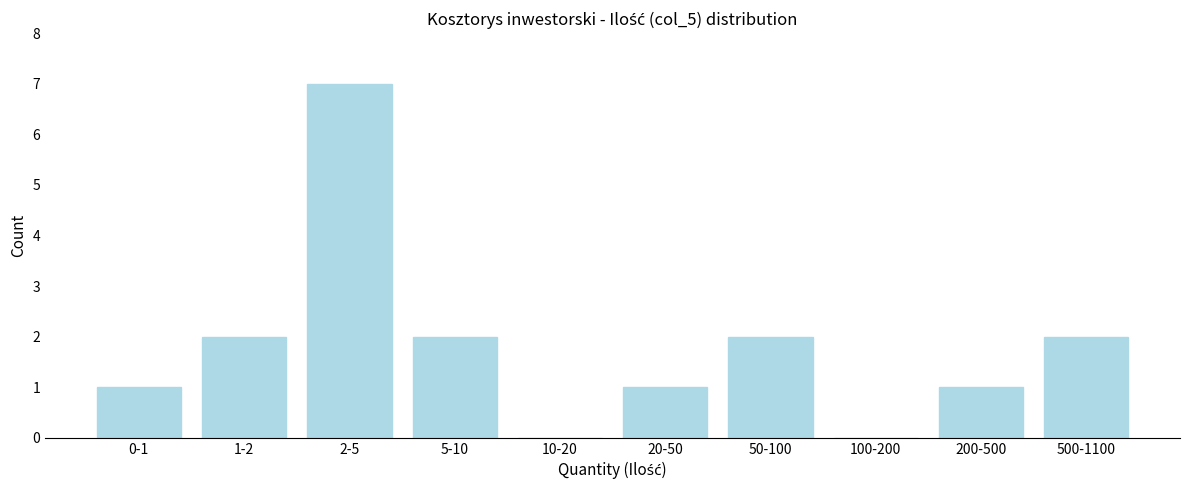

Reading right to left, extract all data points from this chart.

500-1100=2	200-500=1	100-200=0	50-100=2	20-50=1	10-20=0	5-10=2	2-5=7	1-2=2	0-1=1